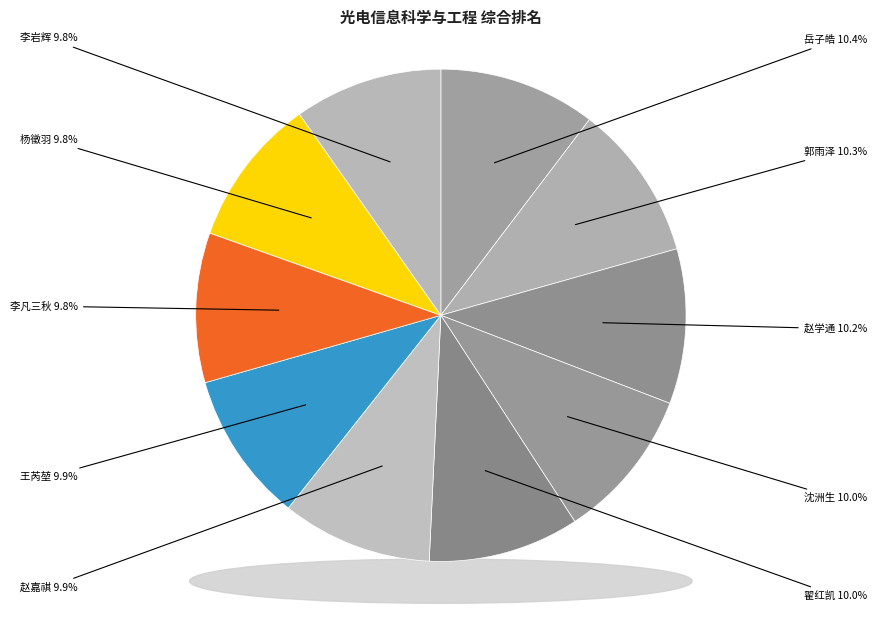

To the nearest percent, what percentage of the pie is 杨徵羽?

10%